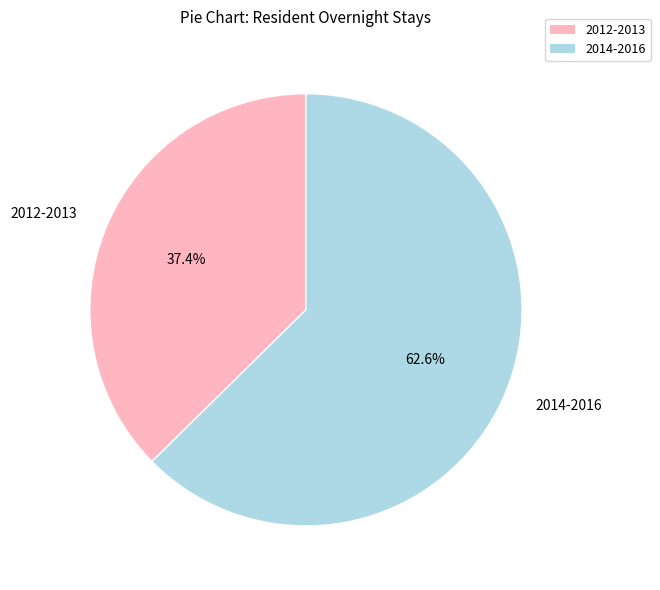

What is the smallest slice in the pie chart?

2012-2013